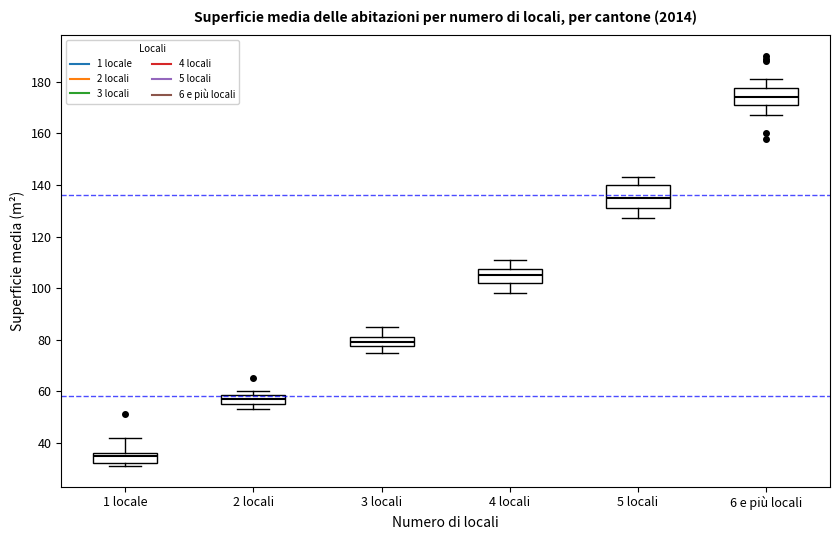

Reading left to right, transcribe this box plot: for each box, give where its median line is, the range the box spans, and where its two whiskers end, as read against the y-axis. The values are not printed on the chart, so give them approximately, as read against the axis.

1 locale: median 36 (just below the box's upper edge), box 32 to 36, whiskers 32 (just below the box's lower edge) to 42
2 locali: median 58 (inside the box), box 56 to 58, whiskers 54 to 60
3 locali: median 80, box 78 to 82, whiskers 76 to 86
4 locali: median 106, box 102 to 108, whiskers 98 to 112
5 locali: median 136, box 132 to 140, whiskers 128 to 144
6 e più locali: median 174, box 172 to 178, whiskers 168 to 182